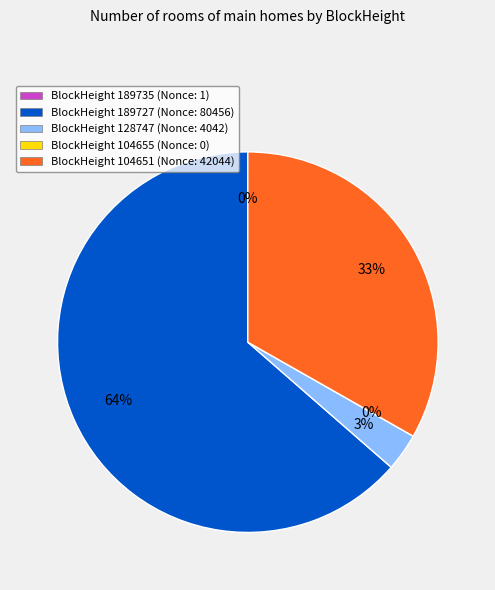

True or false: 104651 accounts for 33% of the total.

True